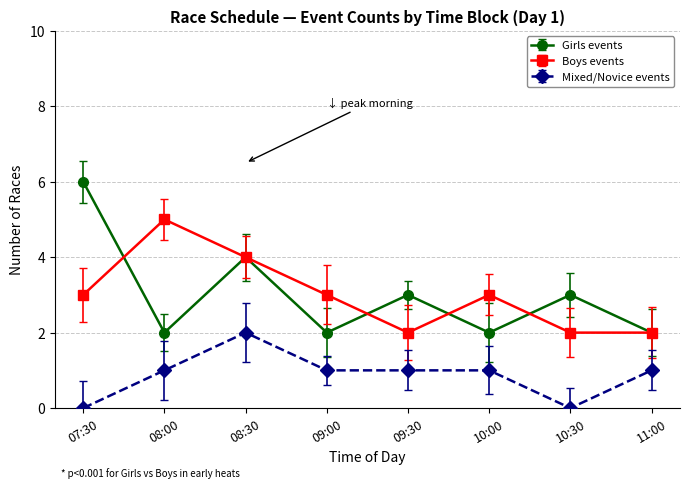

Where is the first local maximum for Mixed/Novice events?

08:30